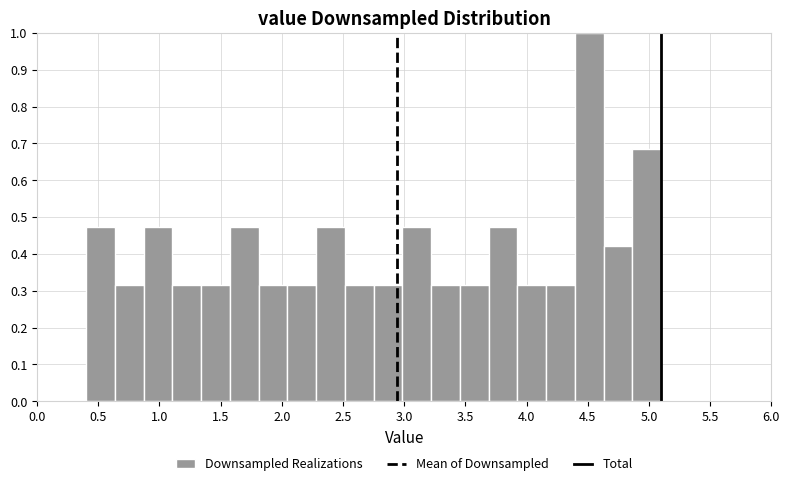

Which range on the x-axis has the tallest bar?

4.395 to 4.630